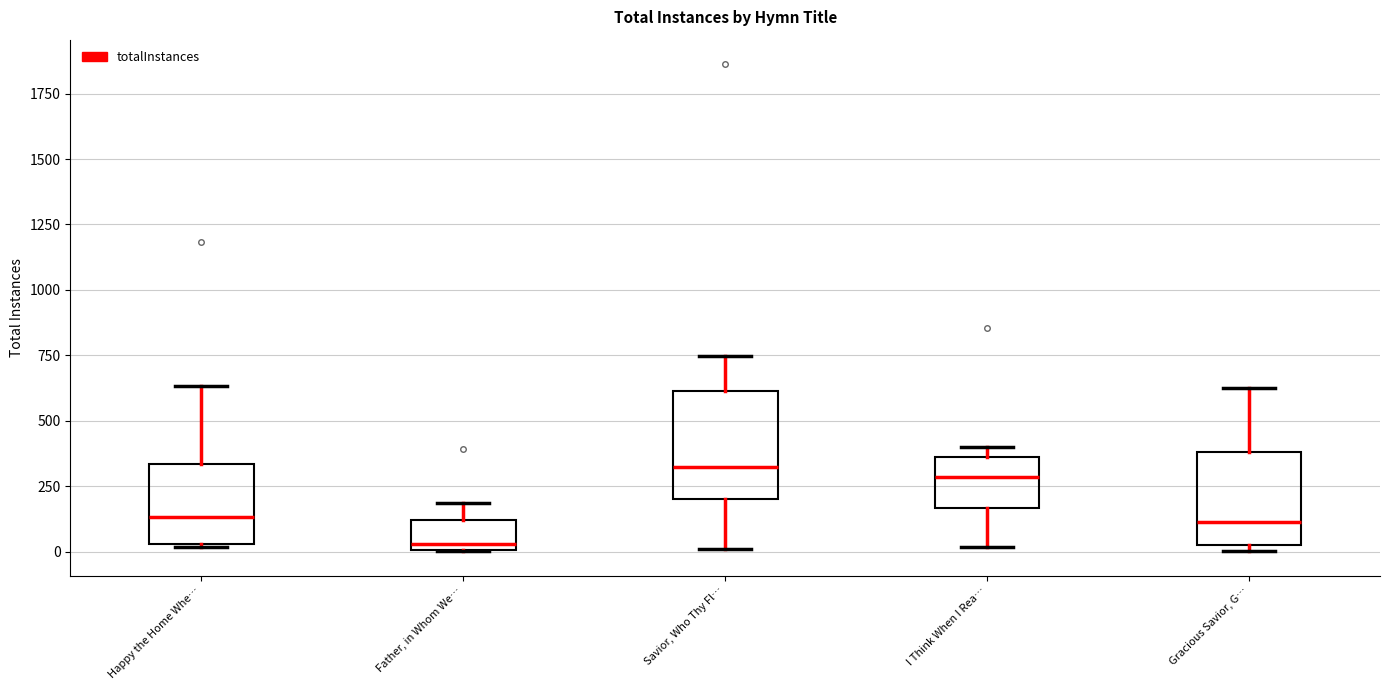

Comparing the boxes themselves (not the whiskers), which one is the tallest?

Savior, Who Thy Fl…